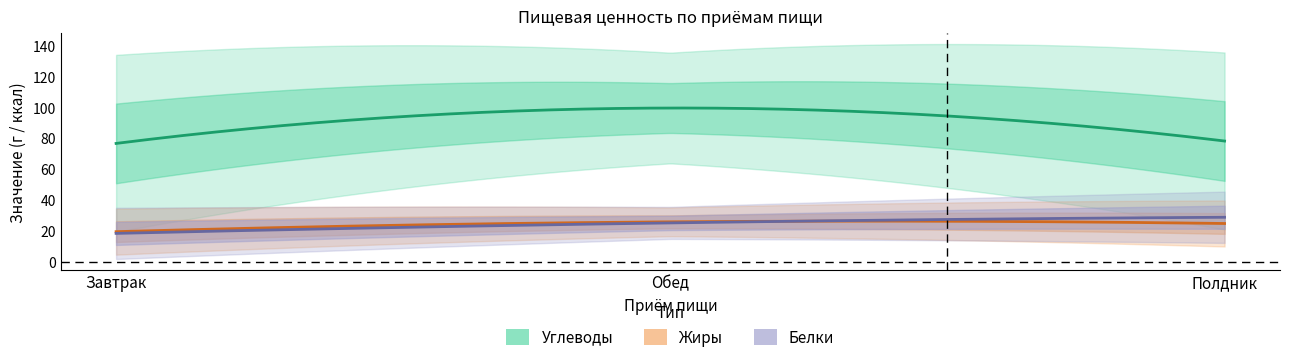

Reading left to right, what are all the values shown in this chart?

Белки: Завтрак=18.4	Обед=25.1	Полдник=28.8
Жиры: Завтрак=19.5	Обед=25.8	Полдник=24.8
Углеводы: Завтрак=76.6	Обед=99.5	Полдник=78.1